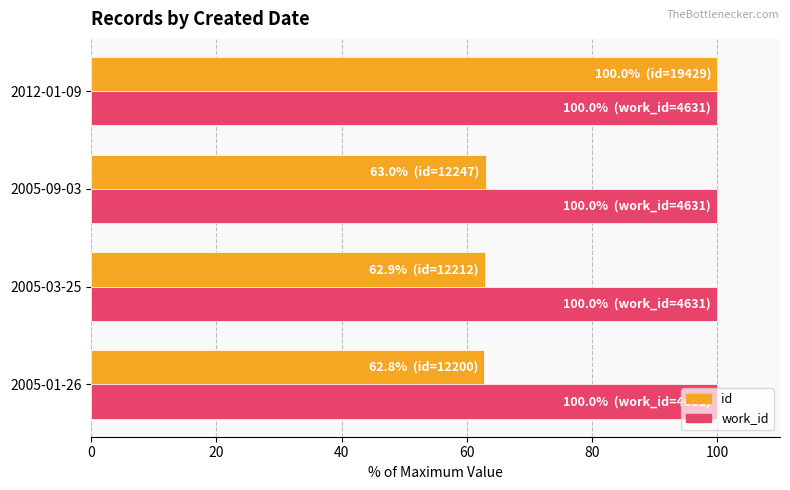

Rank the series by their average value, from lowest to highest.

id, work_id